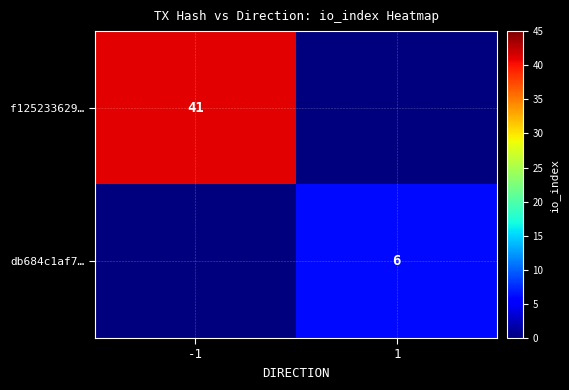

Is the value of f125233629… at -1 greater than the value of db684c1af7… at 1?

Yes